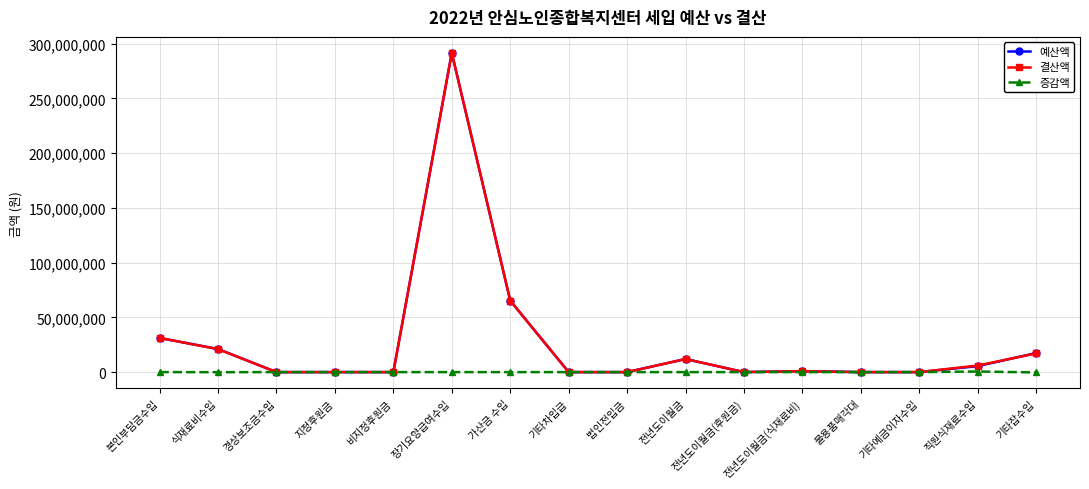

The 증감액 series shows 0 at 비지정후원금. True or false?

True